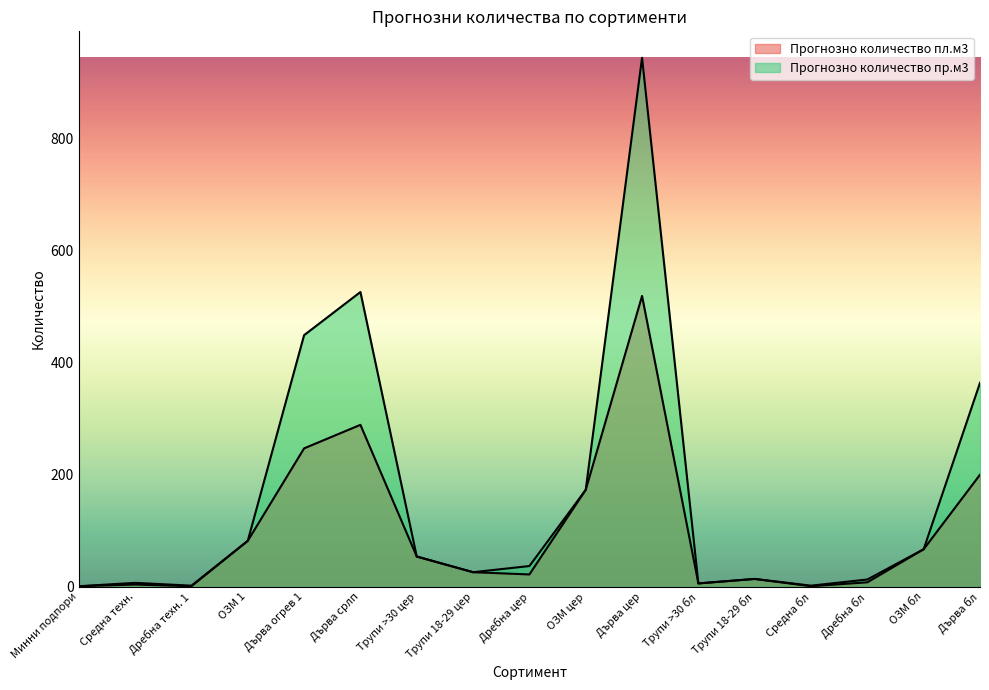

True or false: Прогнозно количество пр.м3 and Прогнозно количество пл.м3 intersect in this chart.

False